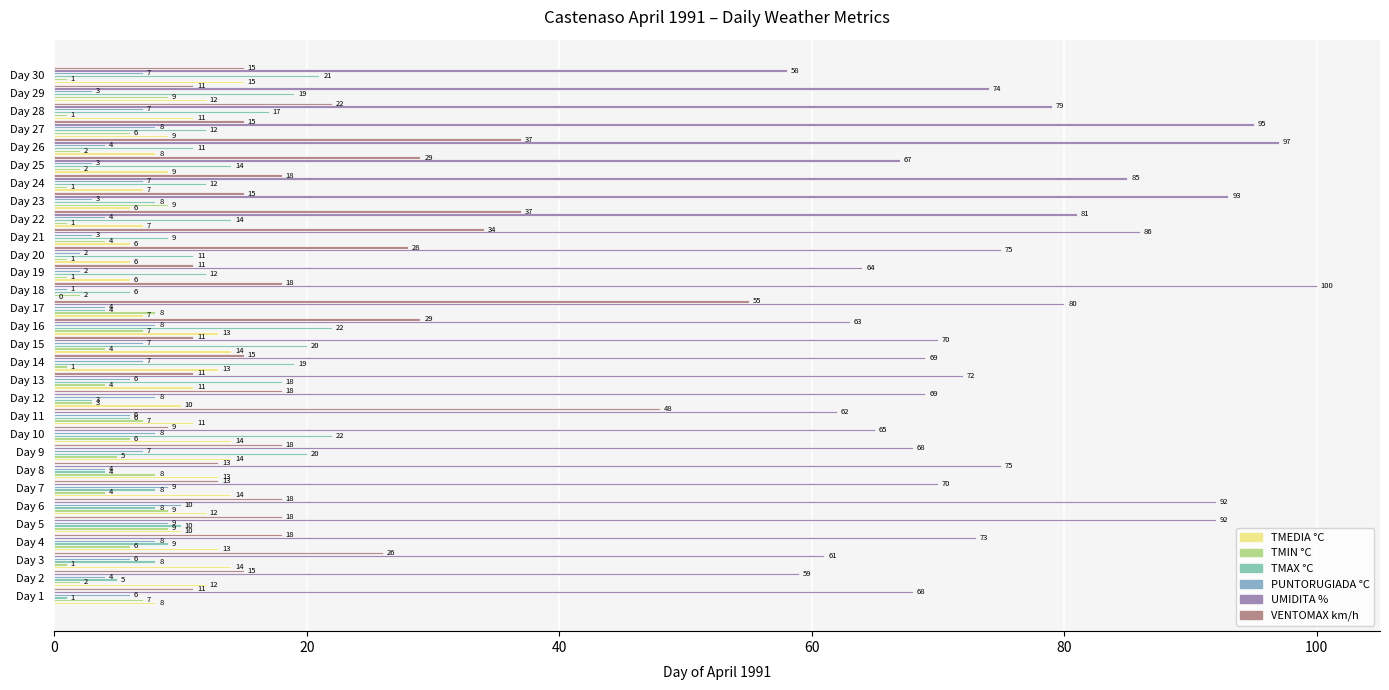

How many data points does each series have?

30